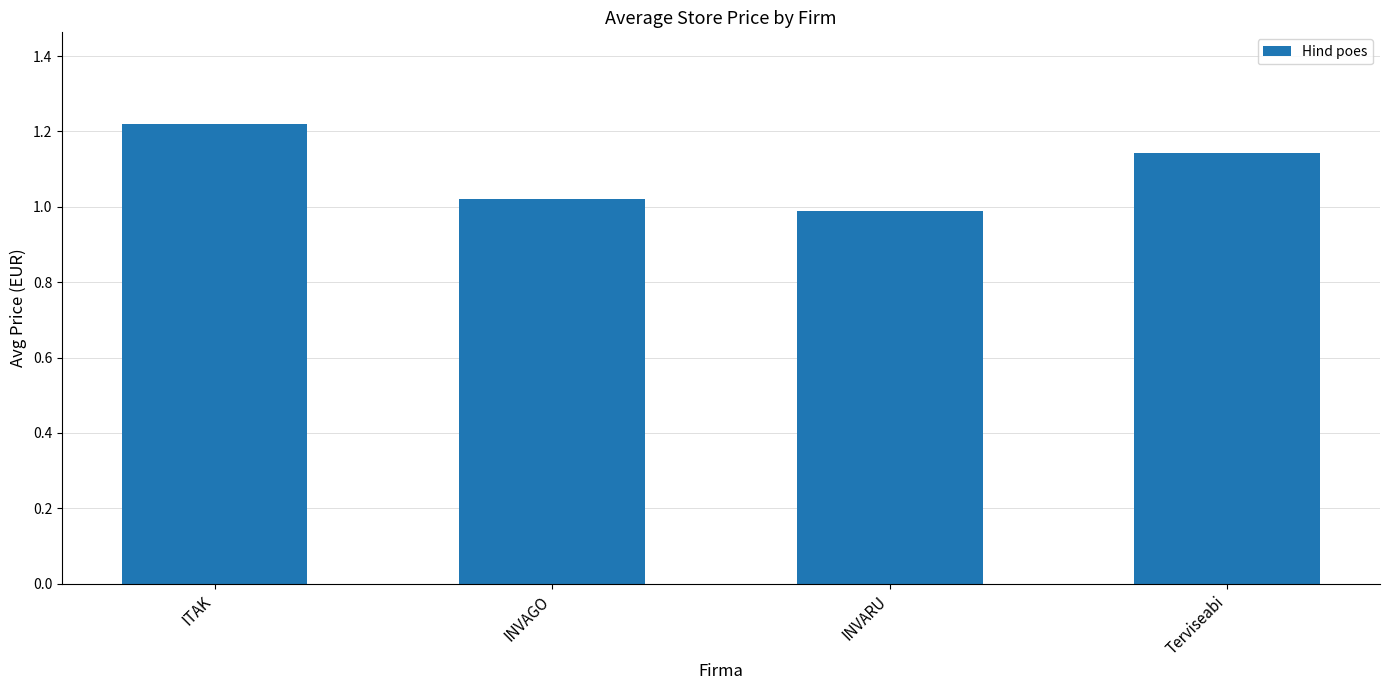

What is the label of the 4th bar from the left?

Terviseabi